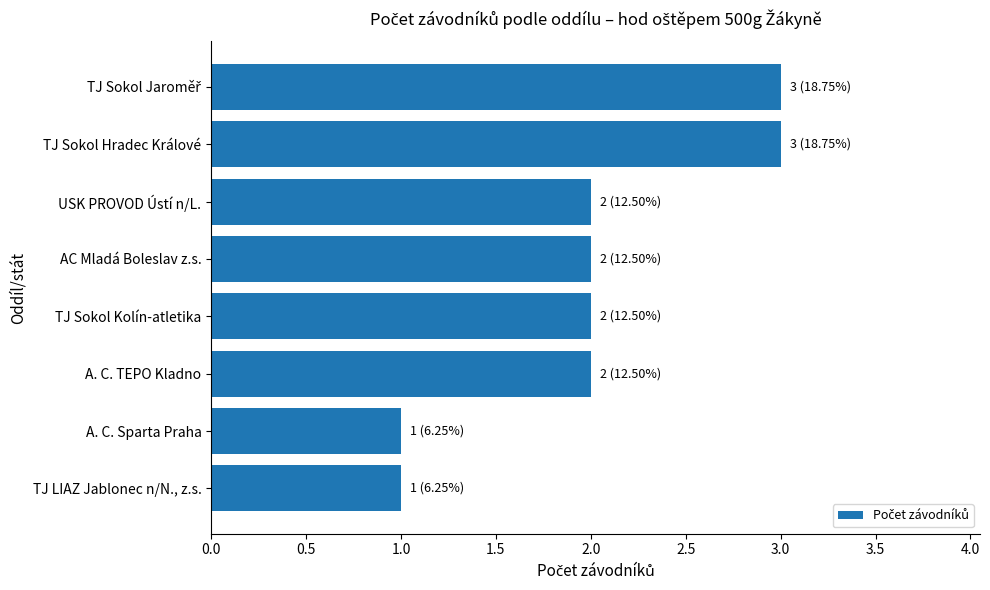

The chart shows a value of 1 at A. C. Sparta Praha. True or false?

True